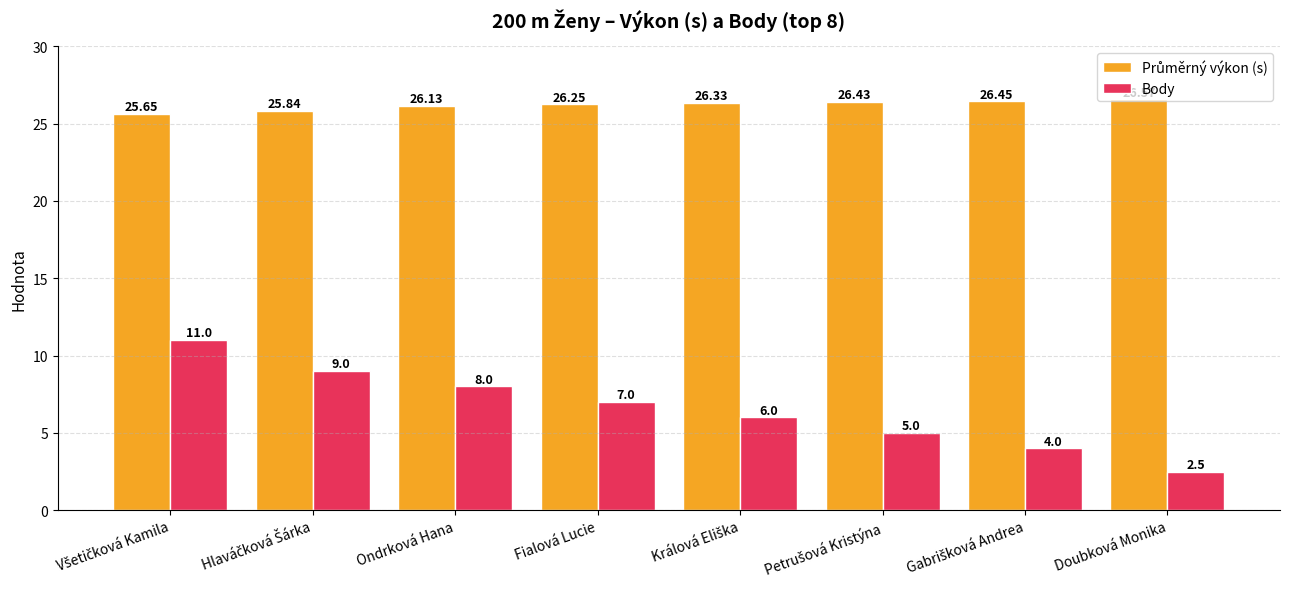

Count the number of categories in the chart.

8